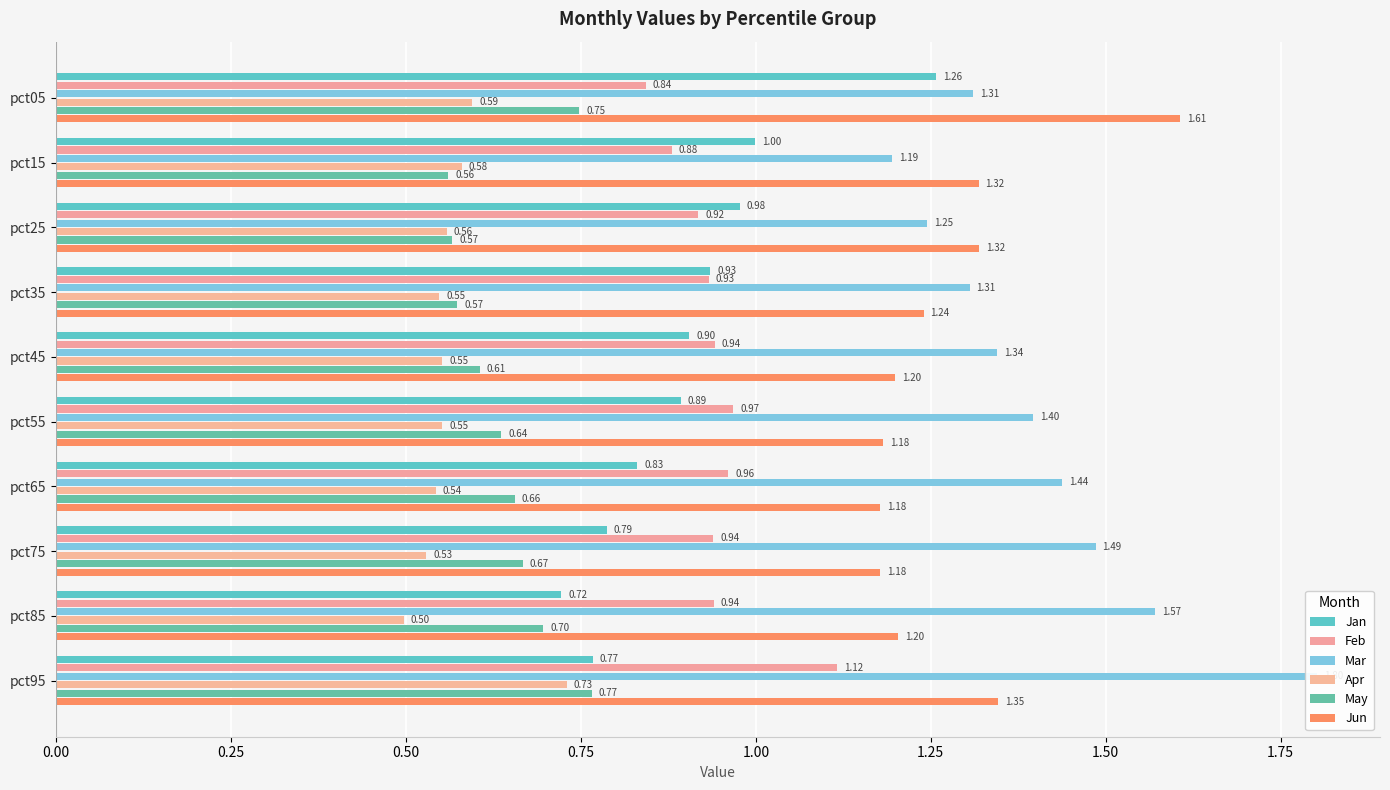

What is the difference between the maximum and second lowest values in the Apr series?

0.2